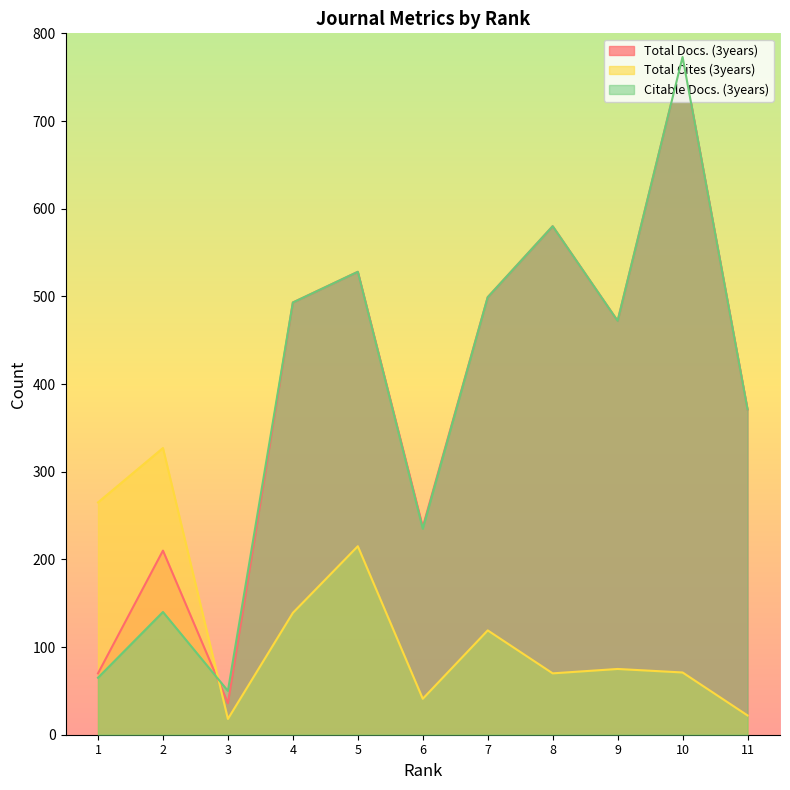

List the labels in order of Citable Docs. (3years) value, smallest first.

3, 1, 2, 6, 11, 9, 4, 7, 5, 8, 10